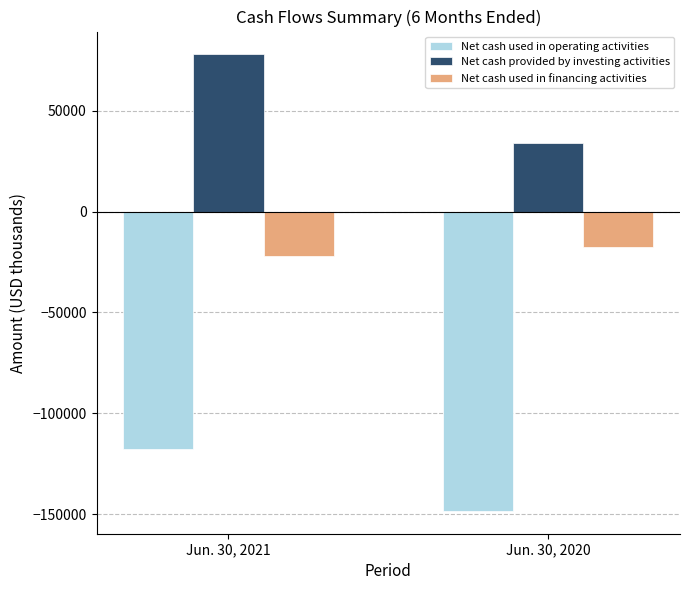

What is the value of the Net cash provided by investing activities bar at the 1st from the left?

77983